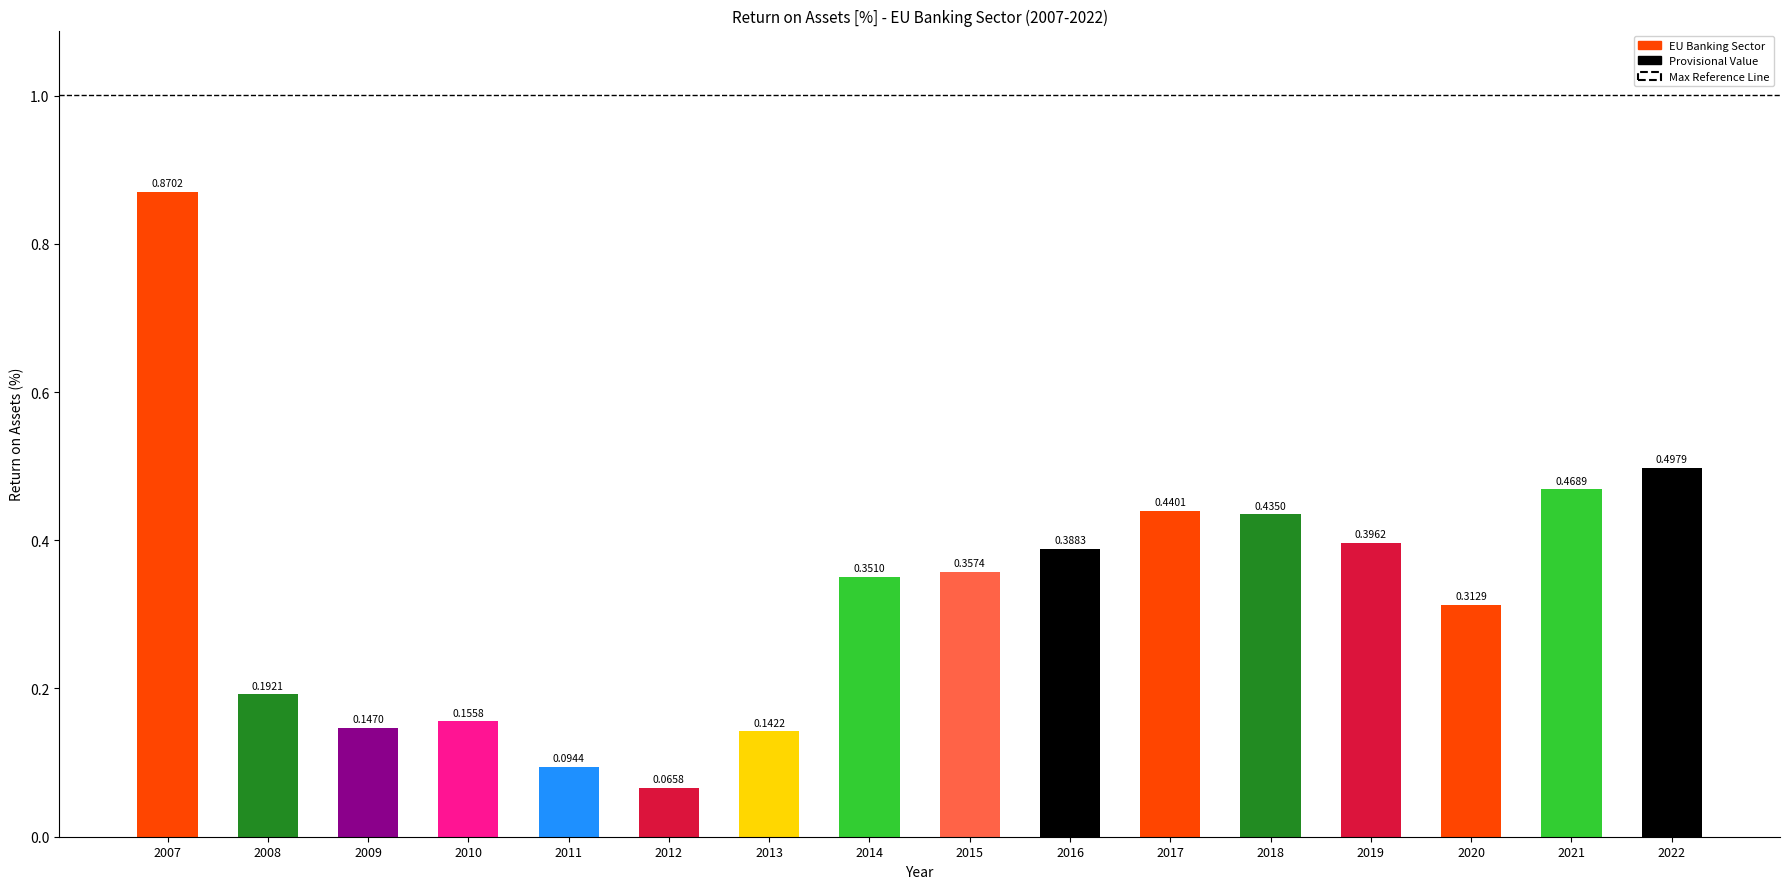

What is the sum of all values?

5.3